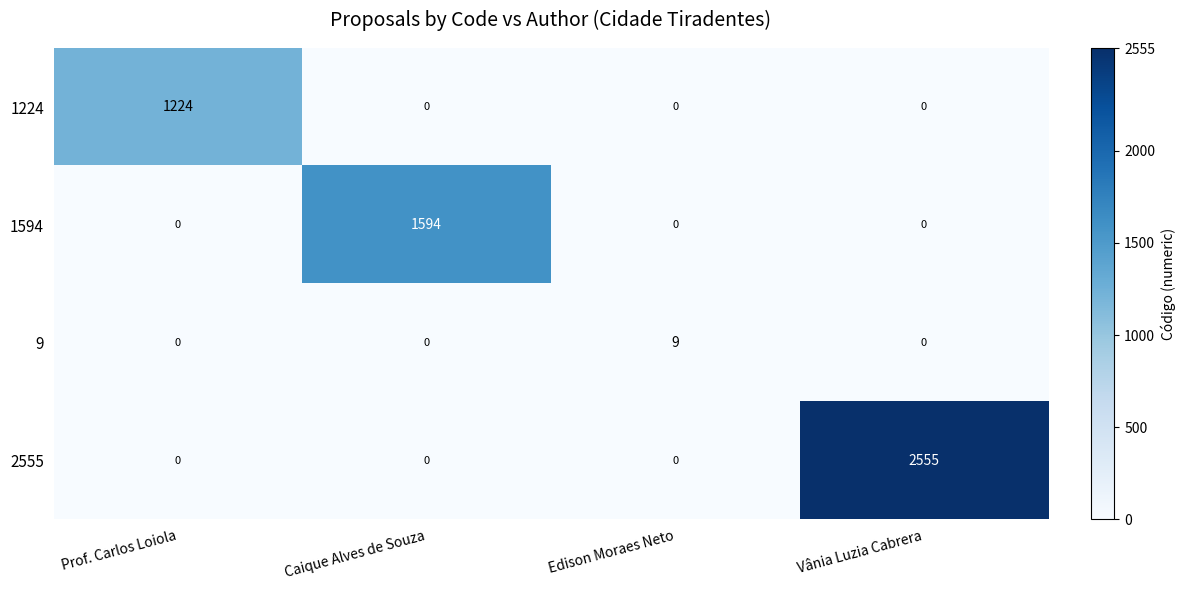

Between Caique Alves de Souza and Edison Moraes Neto, which series saw the biggest shift?

1594